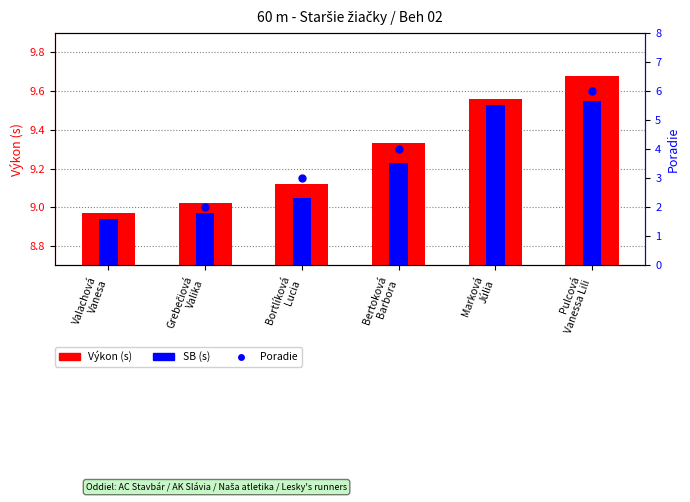

What position from the right is Marková
Júlia?

2